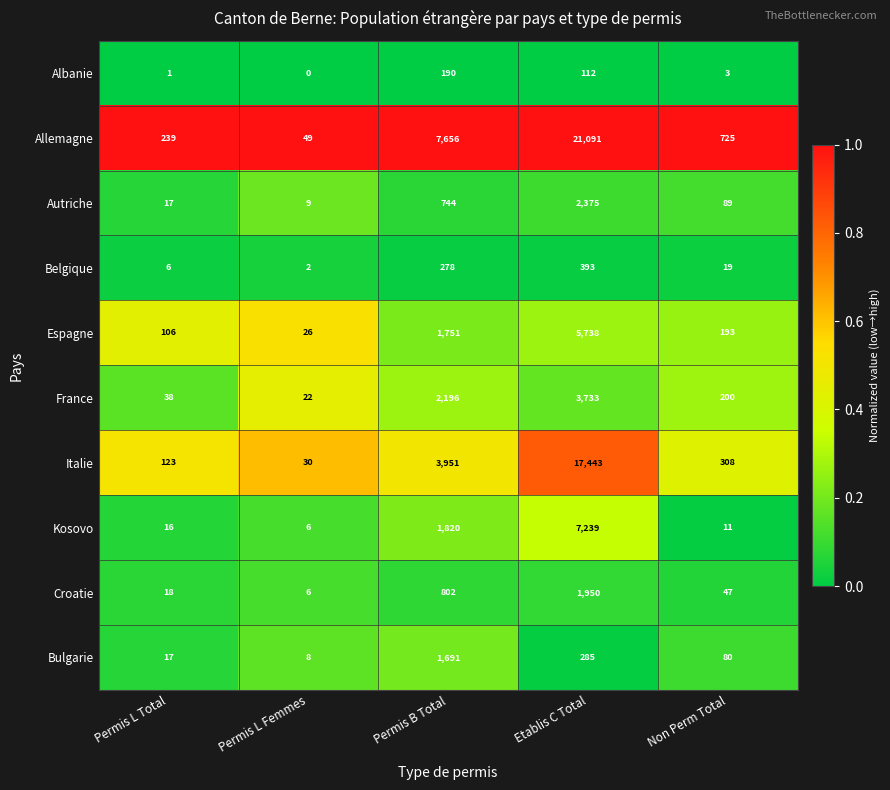

The Albanie series shows 294 at Permis B Total. True or false?

False